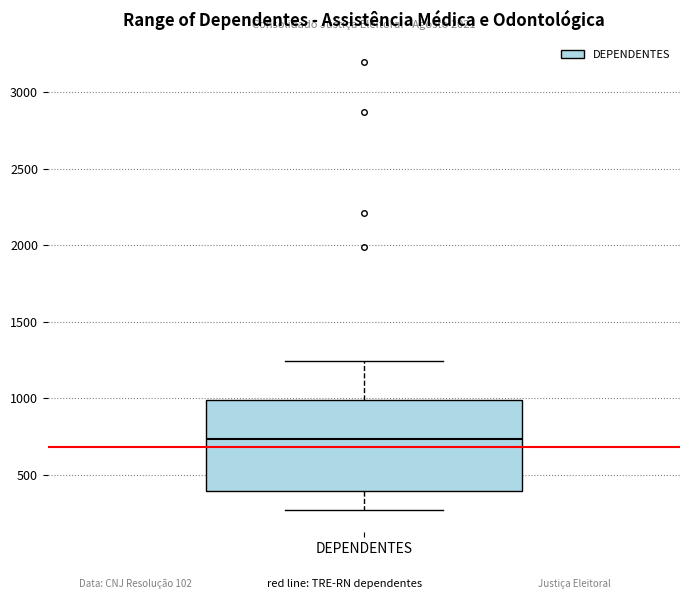

Where is the lower edge of the box for DEPENDENTES on the y-axis? The values are not printed on the chart, so give them approximately, as read against the axis.

400